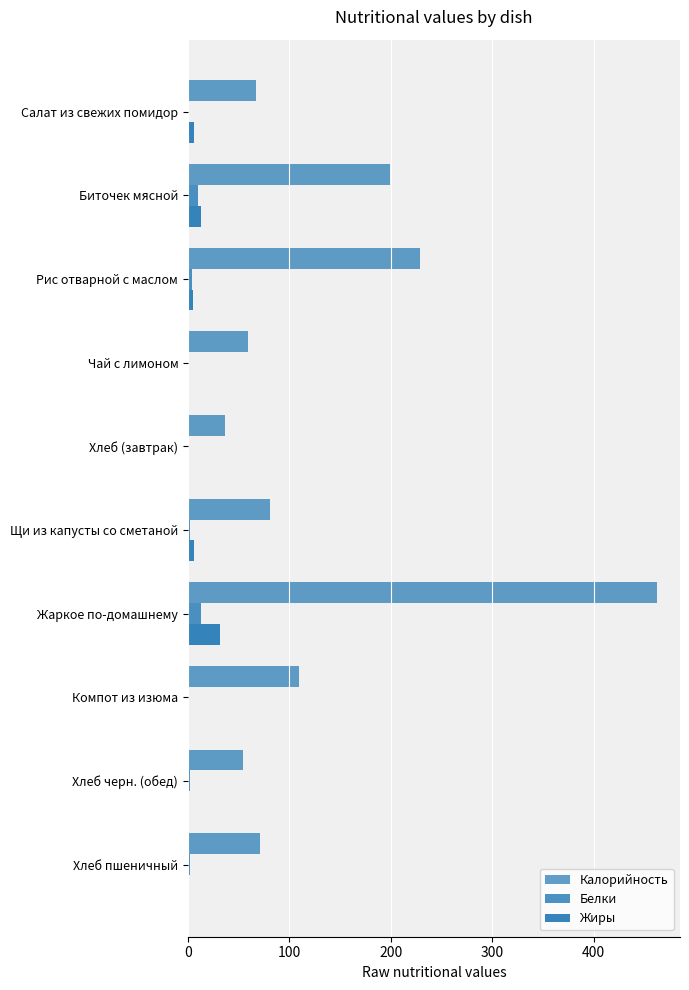

How many distinct data groups are displayed?

3